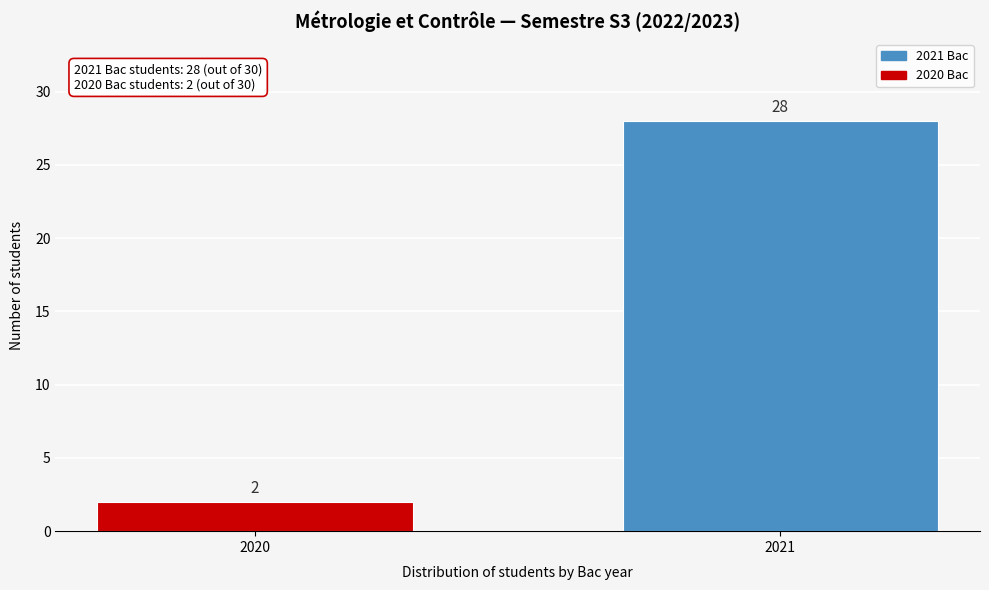

Reading left to right, extract all data points from this chart.

2	28